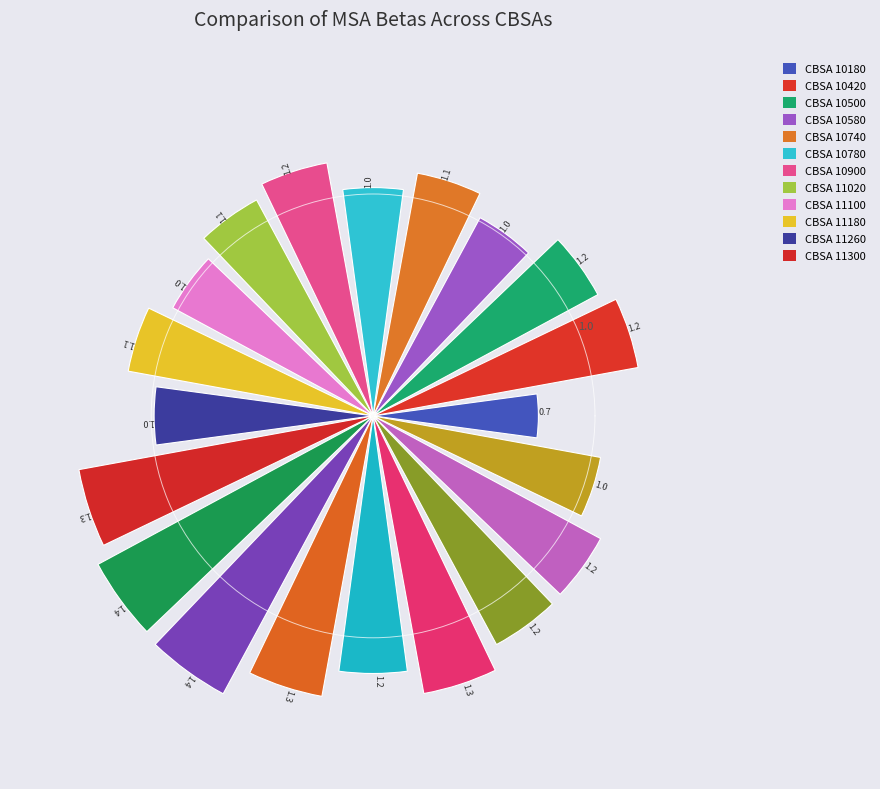

What is the maximum value shown in the chart?

1.4